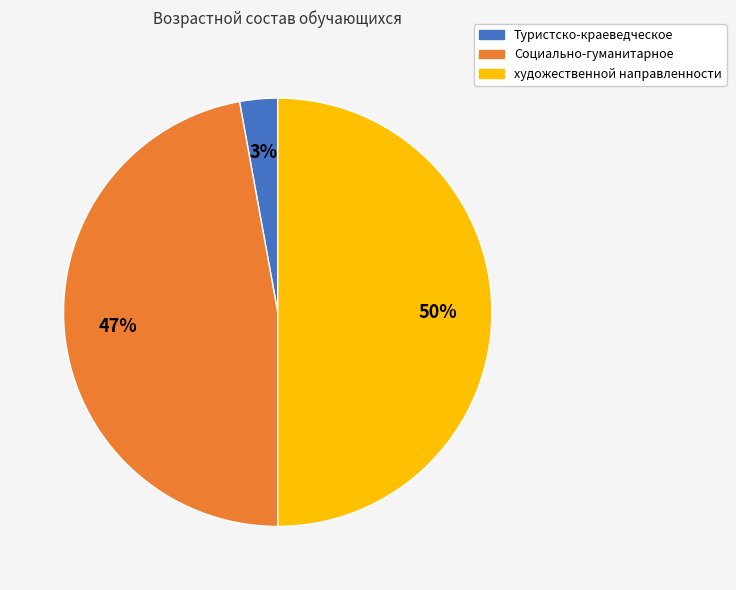

To the nearest percent, what is the difference between the largest and smallest slice percentages?

47%